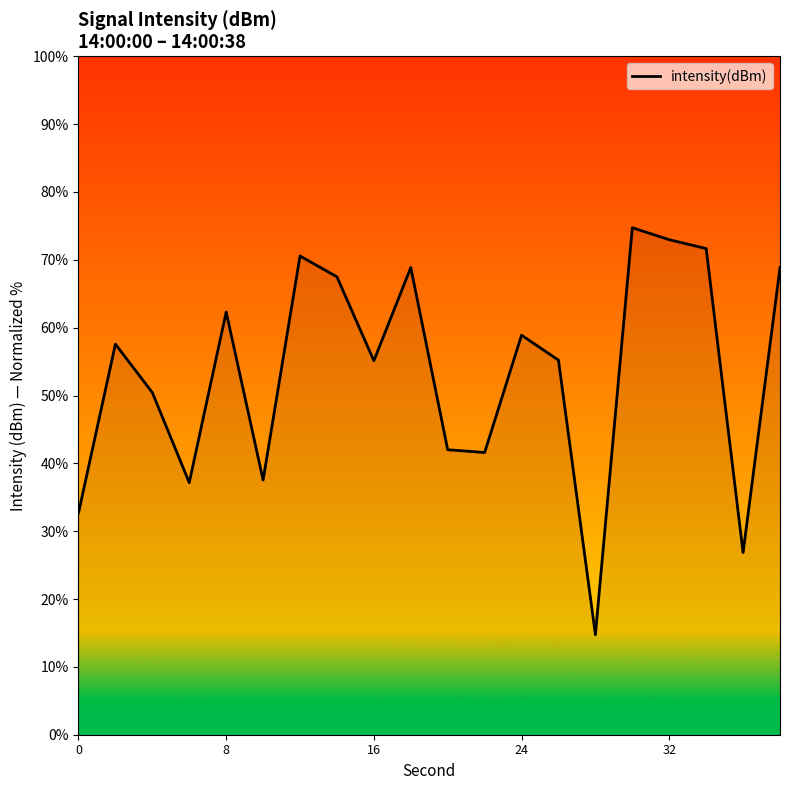

What is the average value?

53.4